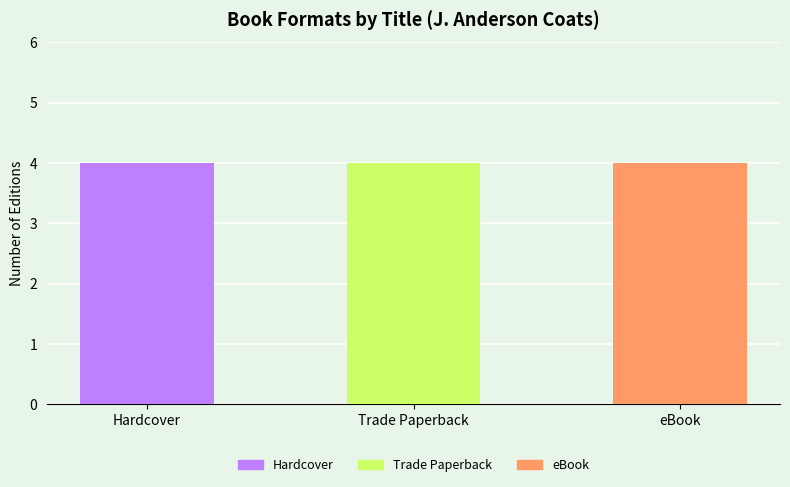

How many series are shown in this chart?

3